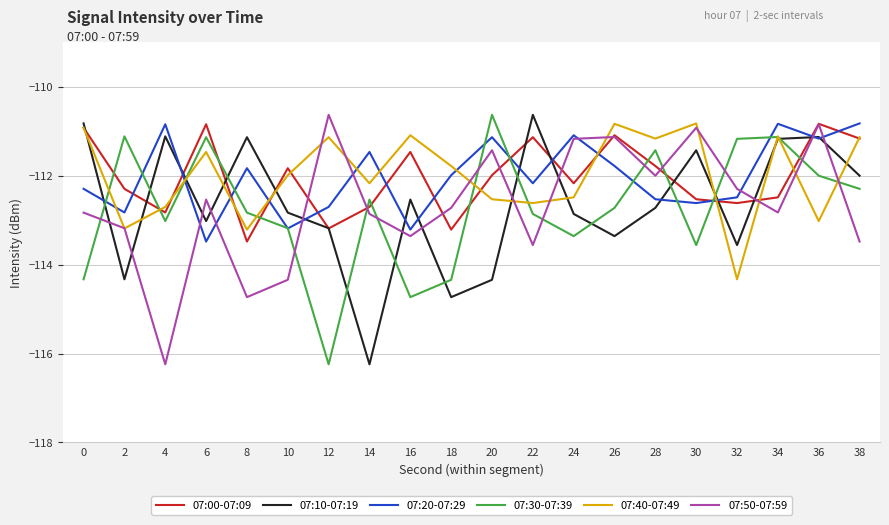

At which category does 07:00-07:09 reach its first local peak?

6